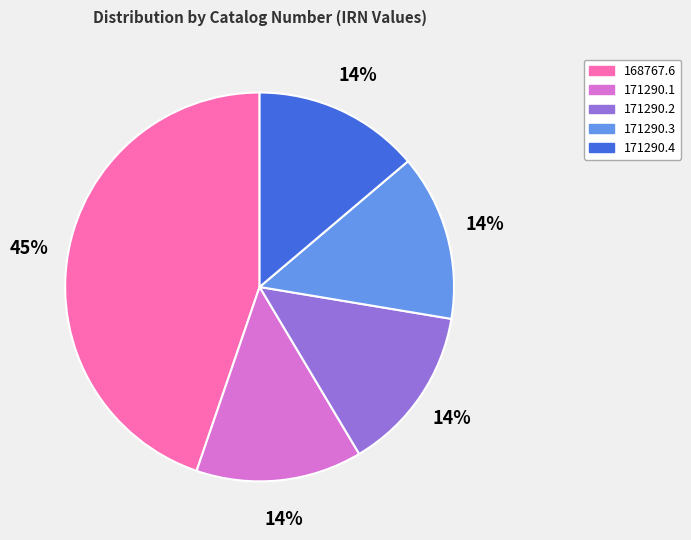

Is there a majority slice in this chart?

No